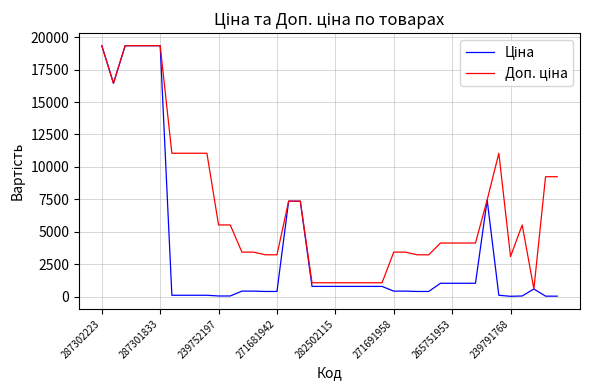

True or false: Доп. ціна has more than 0 interior local peaks.

True